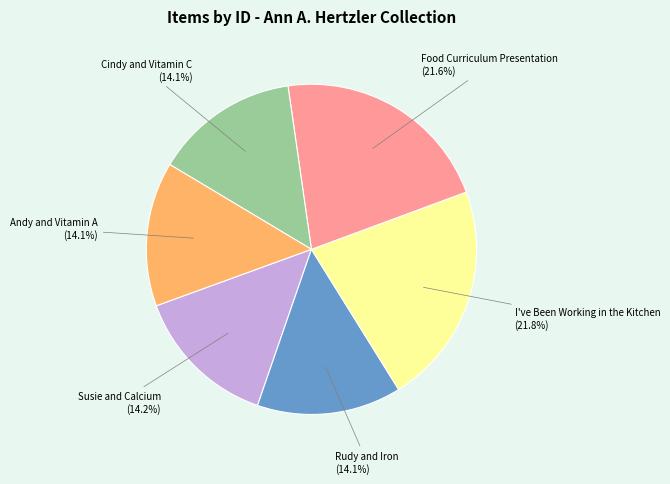

What percentage do I've Been Working in the Kitchen and Food Curriculum Presentation together represent?

43.4%